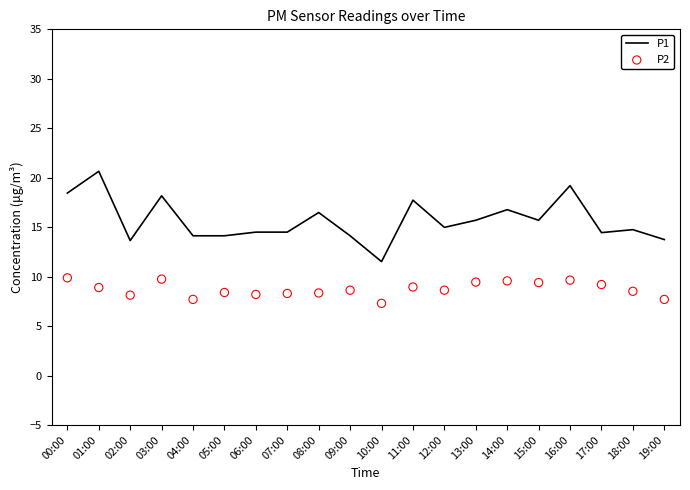

Which series contains the highest Y value?

P1